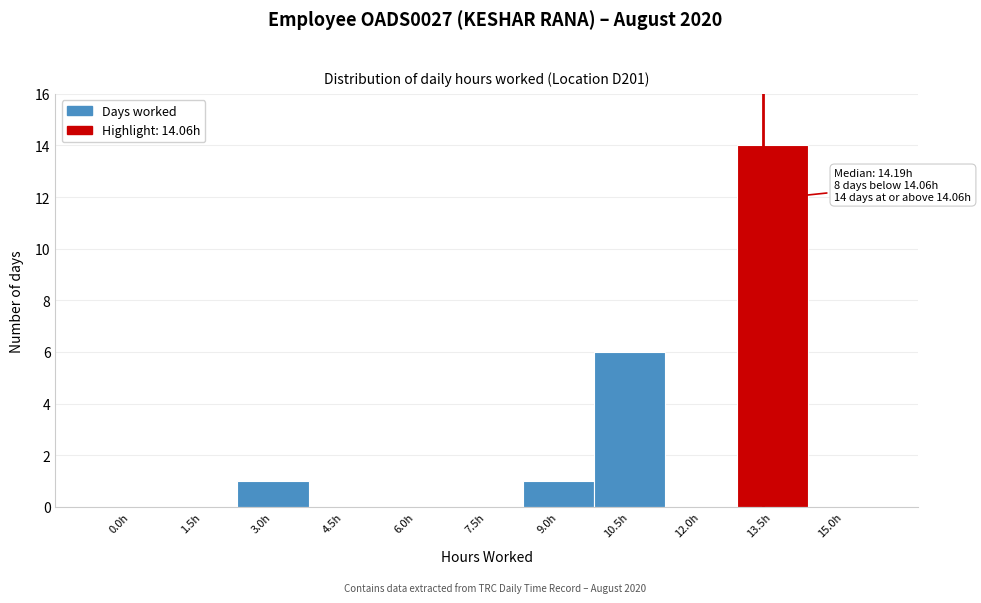

Reading right to left, transcribe all the data shown in this chart.

15.0h=0	13.5h=14	12.0h=0	10.5h=6	9.0h=1	7.5h=0	6.0h=0	4.5h=0	3.0h=1	1.5h=0	0.0h=0